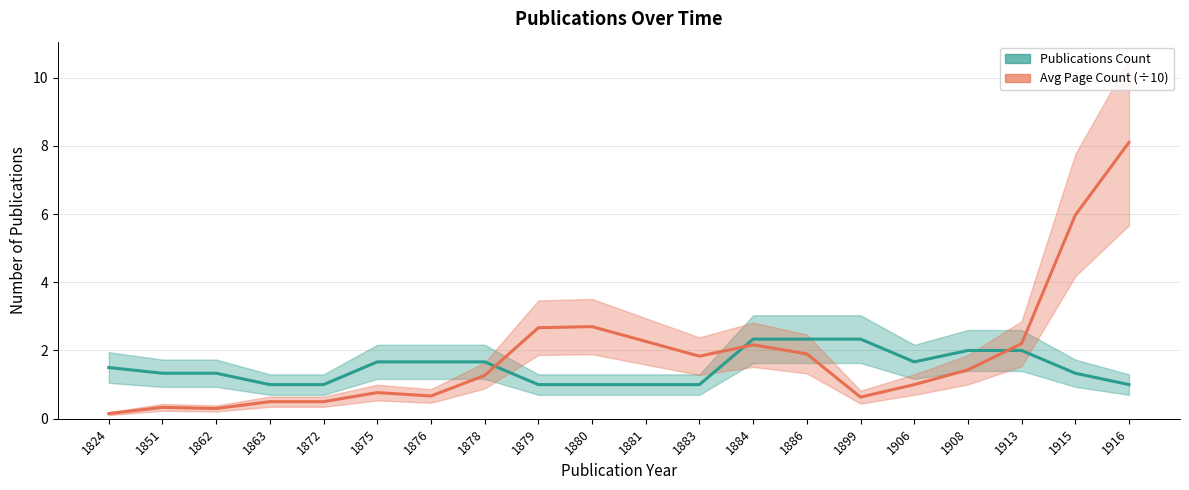

What is the spread (max minus min) of values at 1862?

1.0